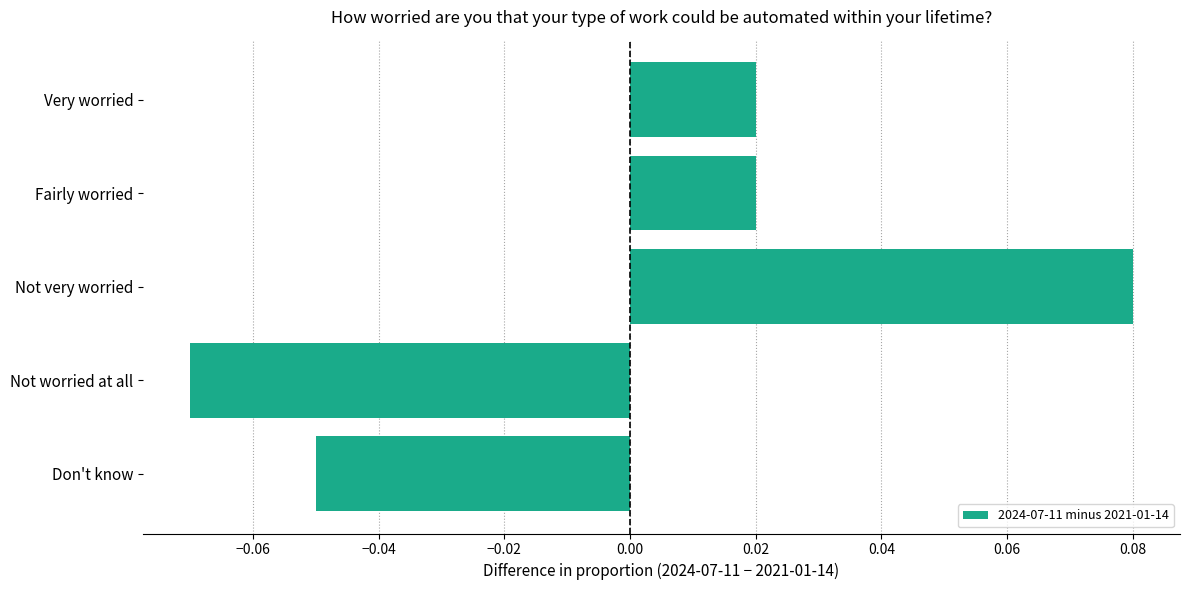

What is the label of the 2nd bar from the bottom?

Not worried at all